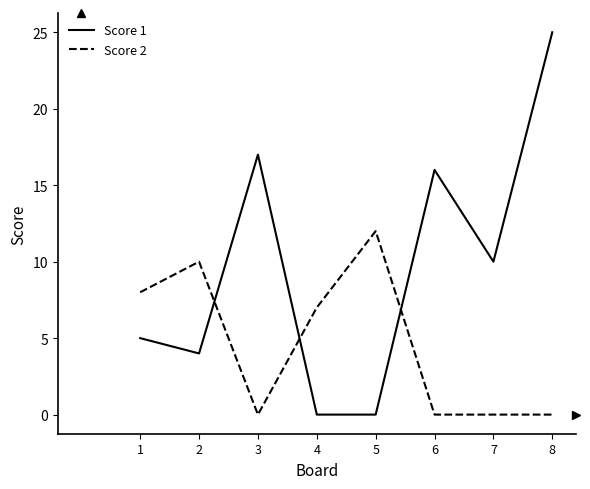

In Score 1, how many points are higher than both neighbors (excluding endpoints)?

2